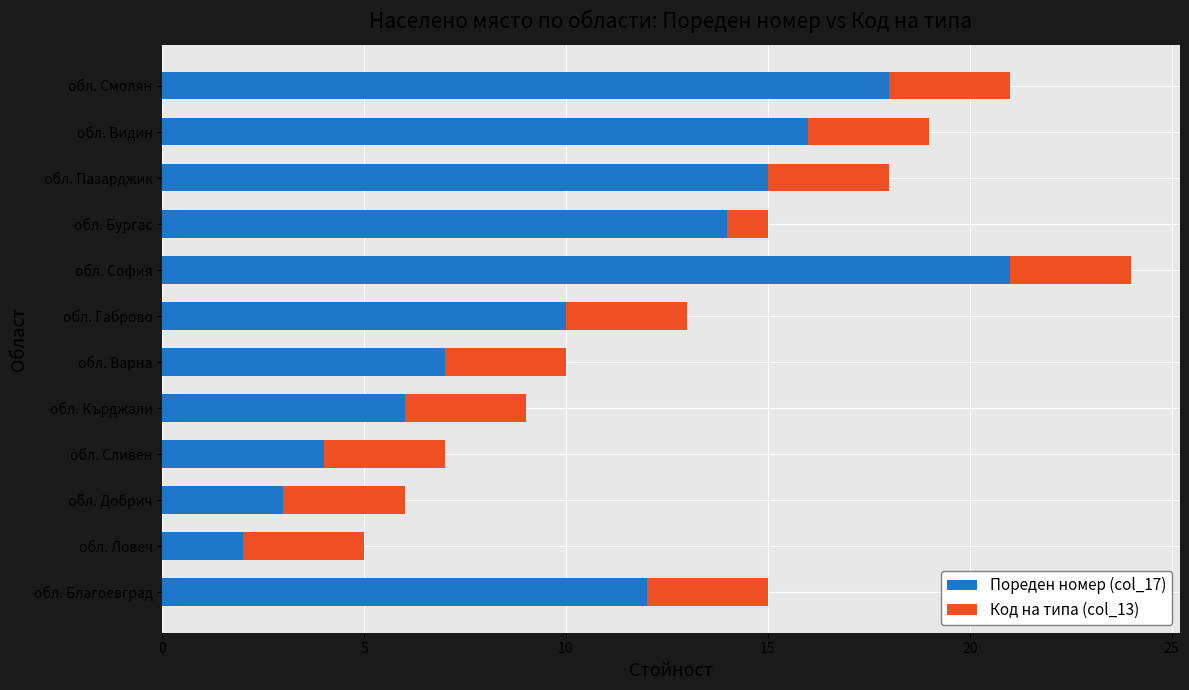

True or false: Пореден номер (col_17) has a value of 18 at обл. Смолян.

True